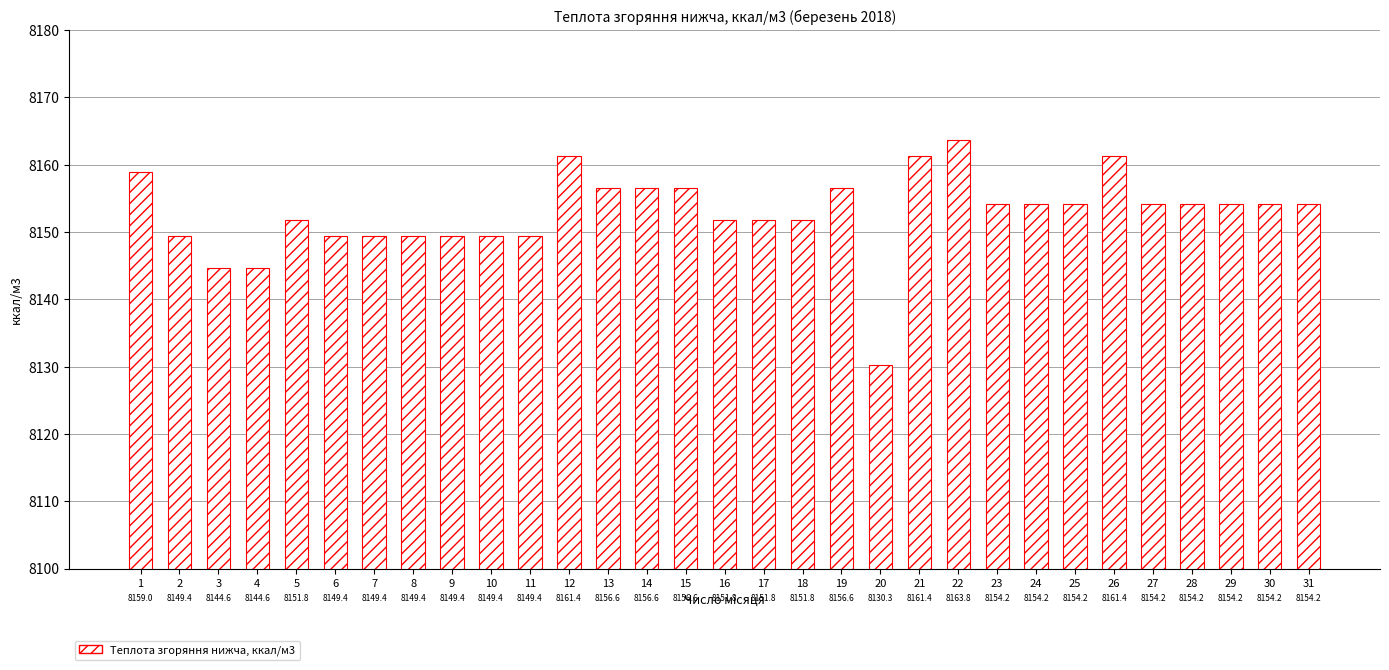

What is the maximum value shown in the chart?

8163.8